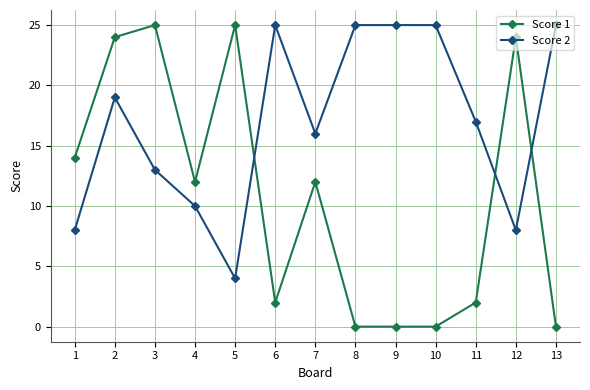

Reading left to right, list all the values displayed in this chart.

Score 1: 14	24	25	12	25	2	12	0	0	0	2	24	0
Score 2: 8	19	13	10	4	25	16	25	25	25	17	8	25